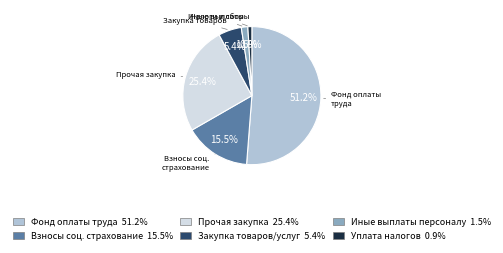

How many slices are in this pie chart?

6